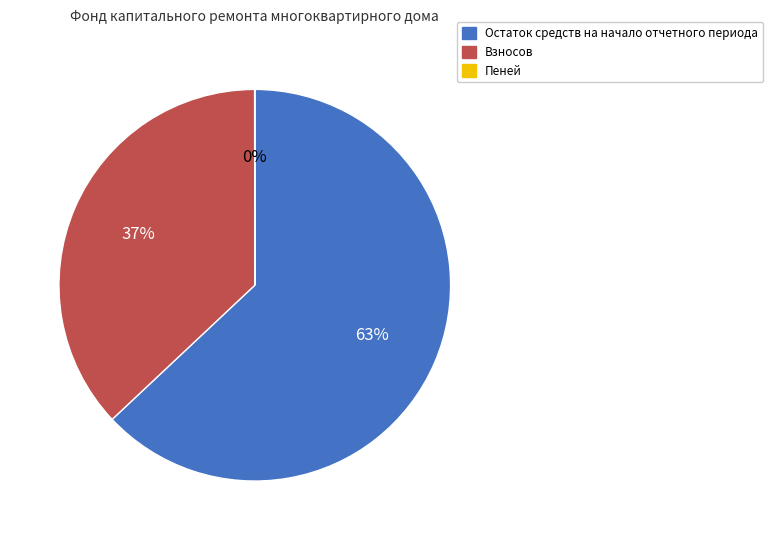

The Остаток средств на начало отчетного периода slice represents 63% of the pie. True or false?

True